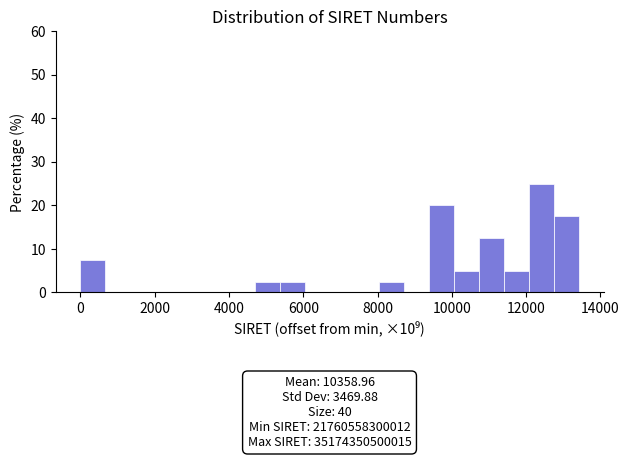

Read against the x-axis, roughly where is the centre of the tallest bar?

12400